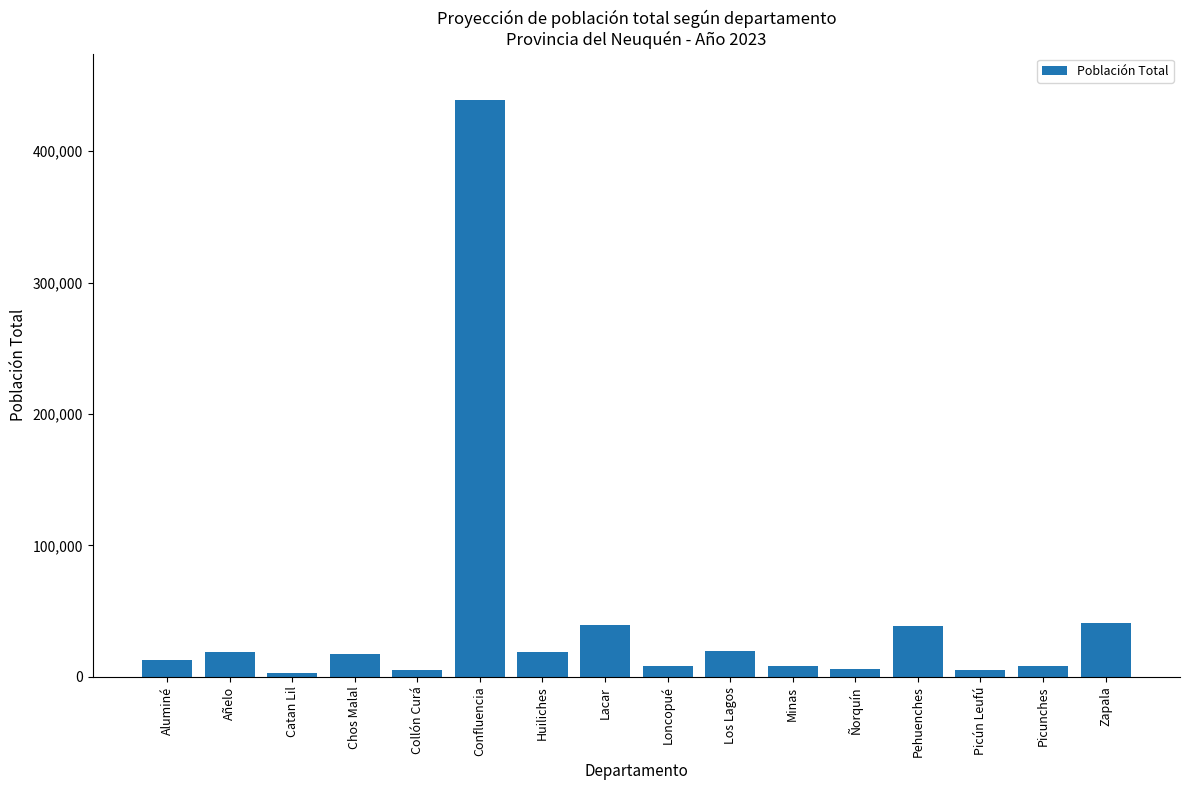

What is the difference between the values at Picún Leufú and Minas?

2596